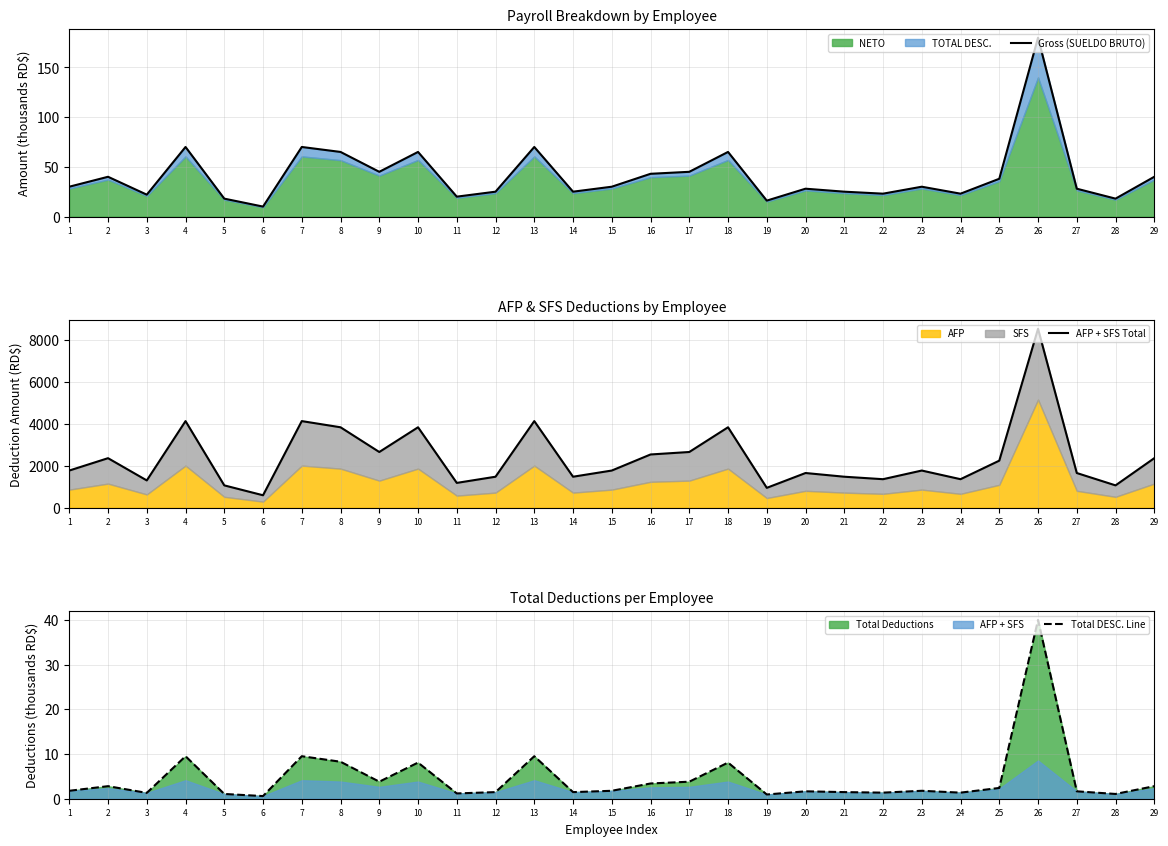

List the labels in order of Gross (SUELDO BRUTO) value, largest first.

26, 4, 7, 13, 8, 10, 18, 9, 17, 16, 2, 29, 25, 1, 15, 23, 20, 27, 12, 14, 21, 22, 24, 3, 11, 5, 28, 19, 6